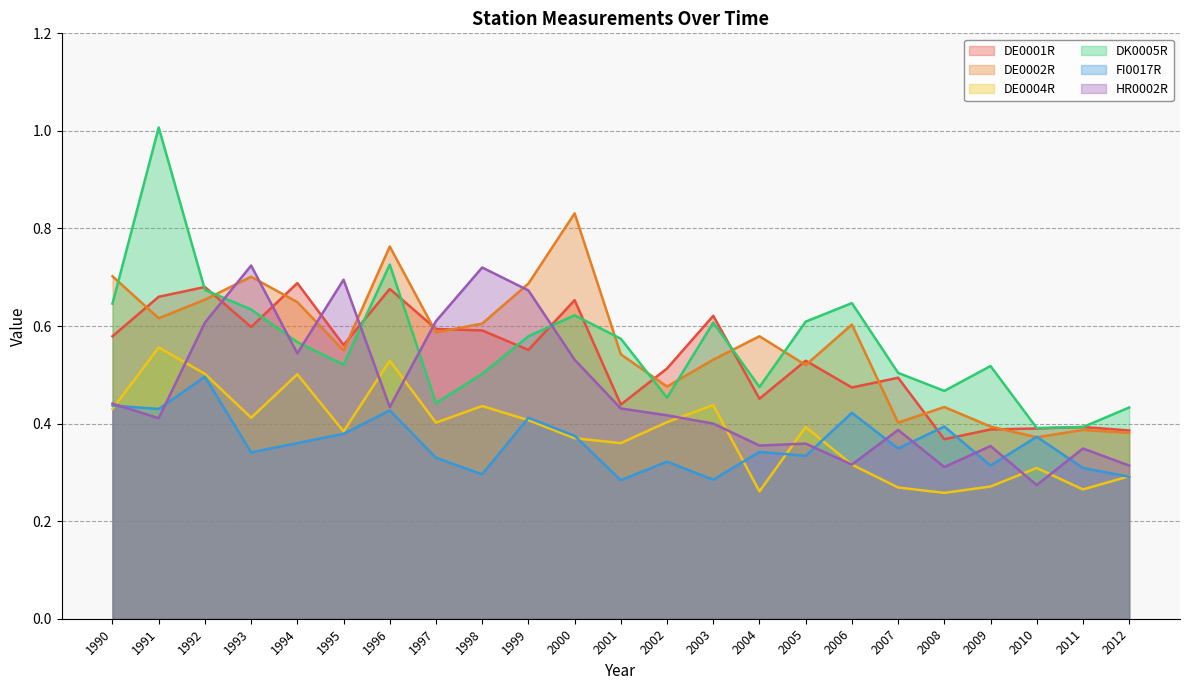

How many lines are shown in the chart?

6